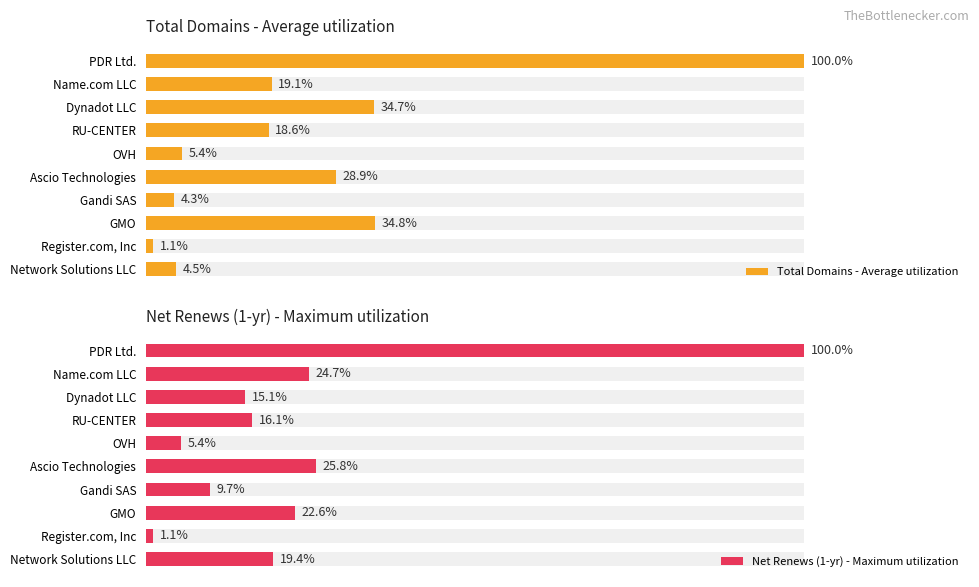

True or false: Total Domains - Average utilization has a value of 864 at Name.com LLC.

False